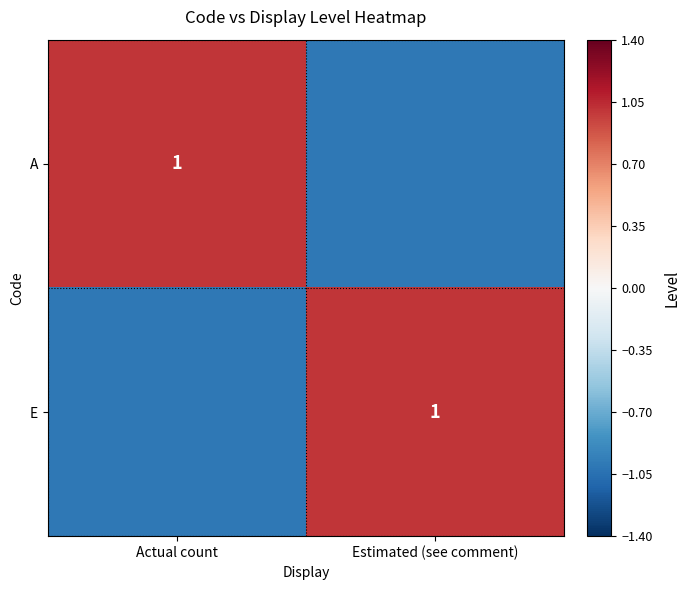

How many data points does each series have?

2